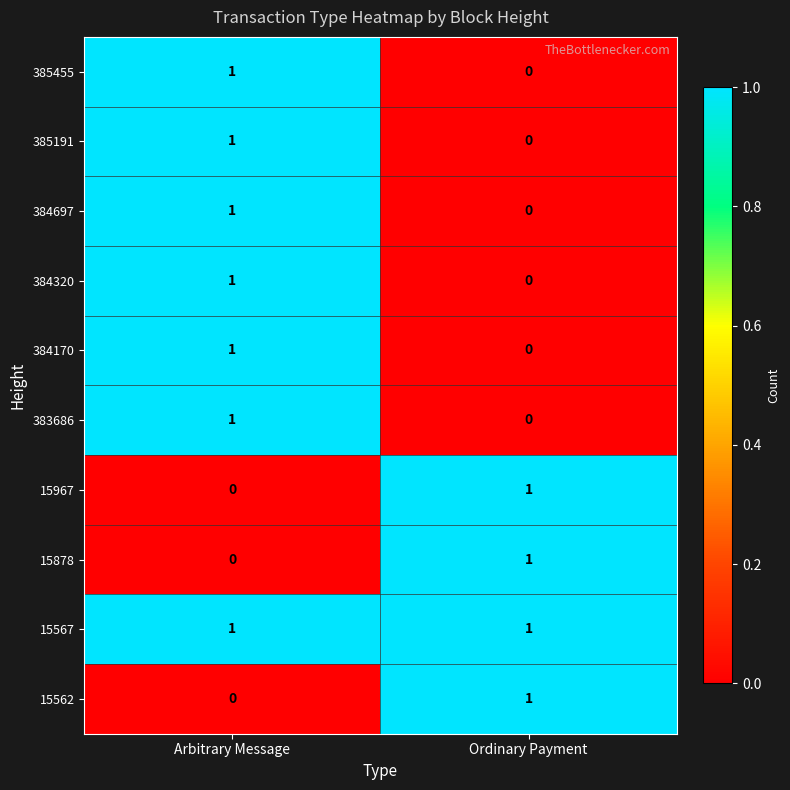

Which series has the largest total across all categories?

15567